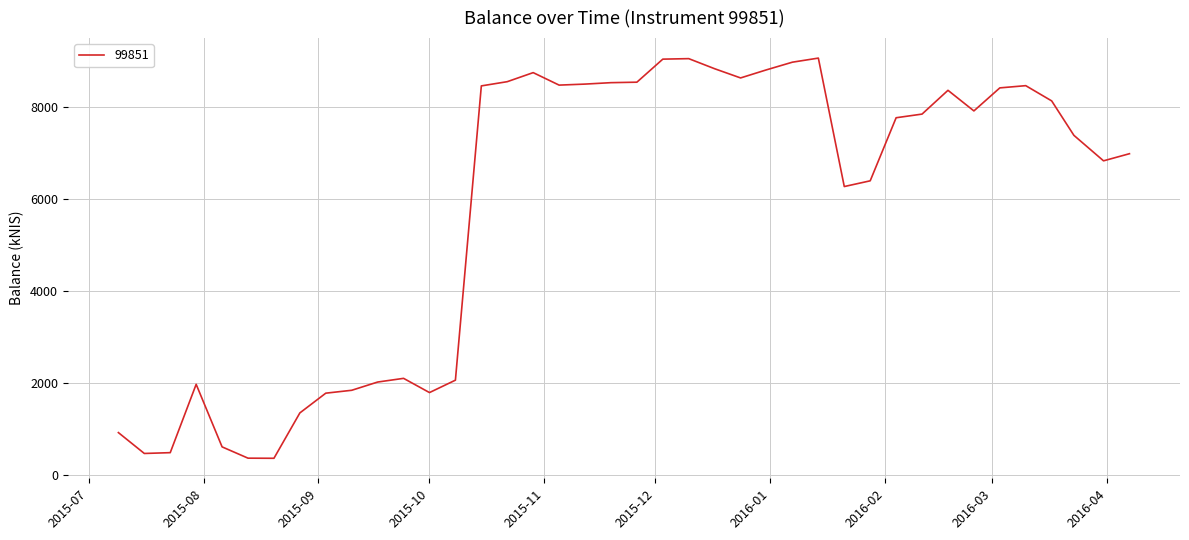

What is the difference between the maximum and minimum values?

8691.6